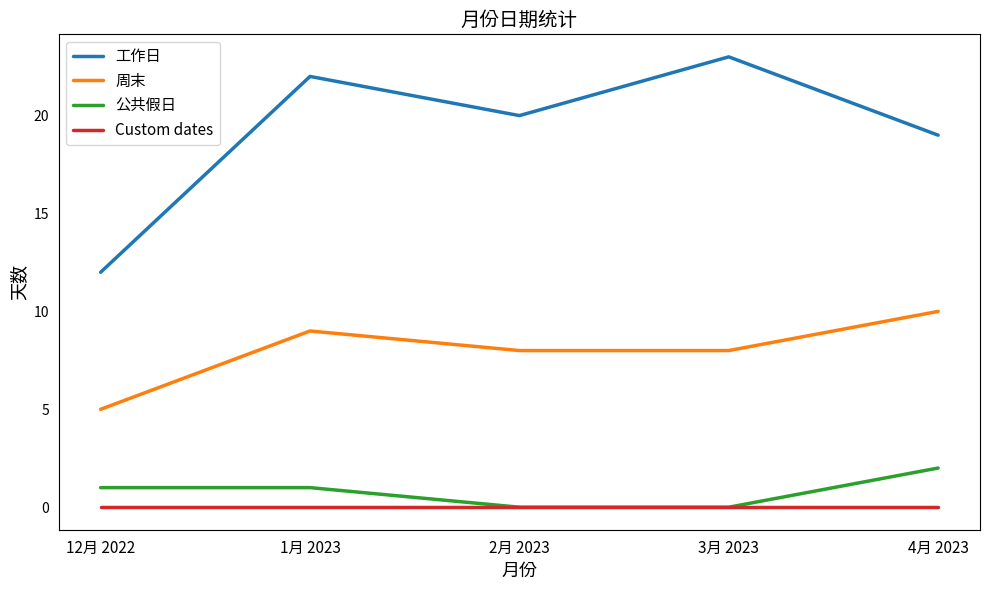

What are all the series names shown in the legend?

工作日, 周末, 公共假日, Custom dates